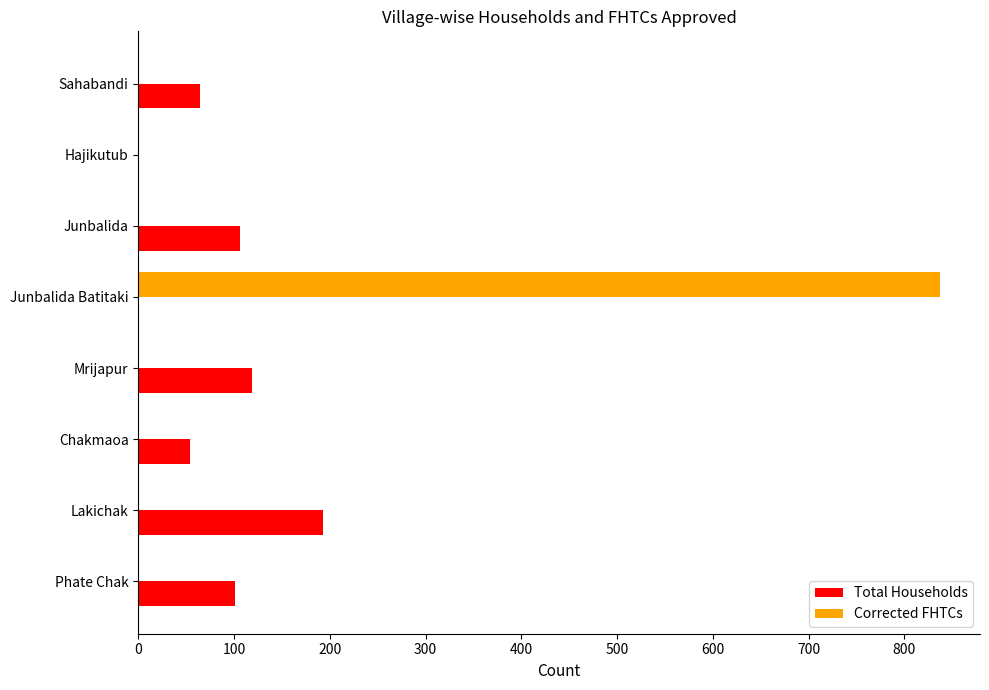

What are all the series names shown in the legend?

Total Households, Corrected FHTCs